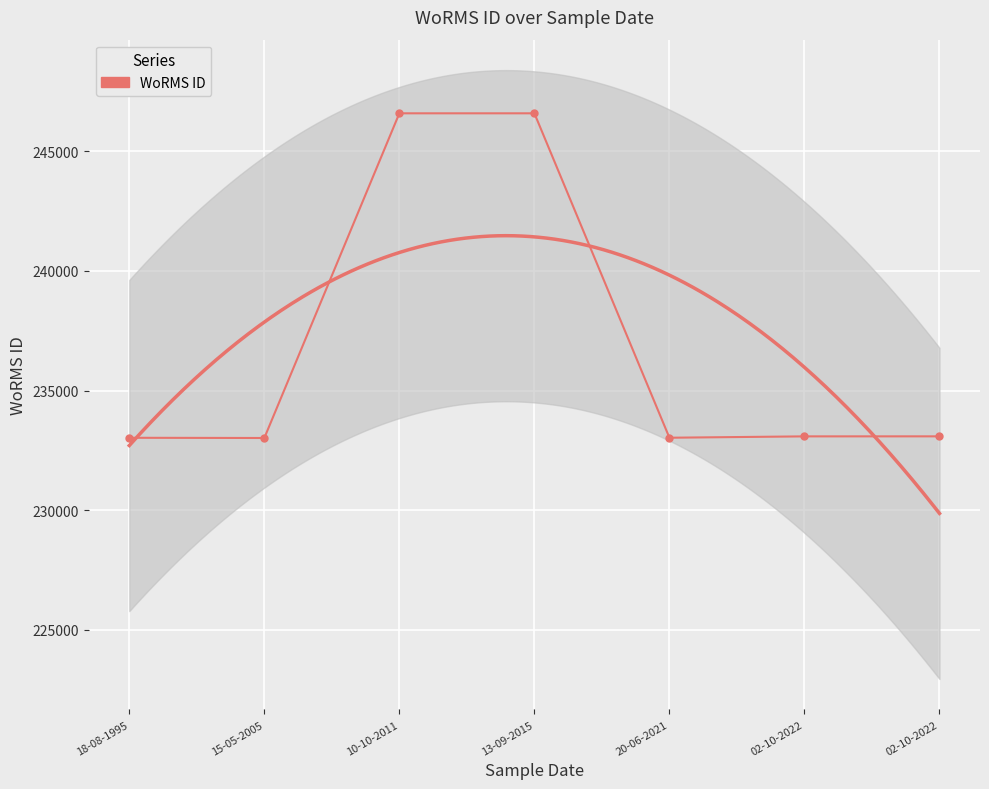

What is the difference between the values at 18-08-1995 and 13-09-2015?

13569